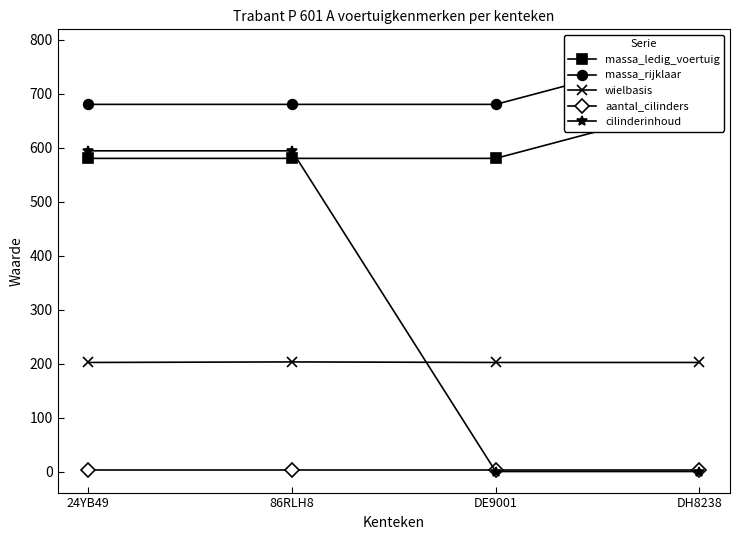

Which series has the largest range (max minus min)?

cilinderinhoud